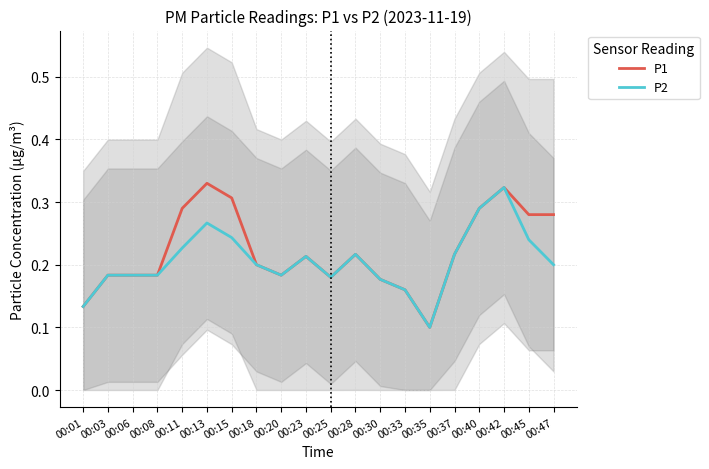

At how many categories does at least one series exceed 0?

20